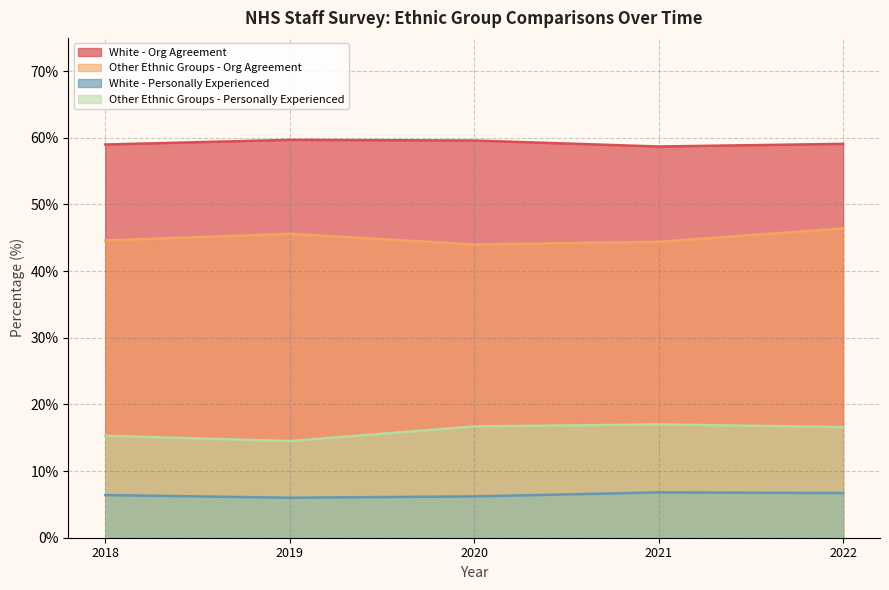

Is it true that Other Ethnic Groups - Personally Experienced equals 22.6 at 2019?

False